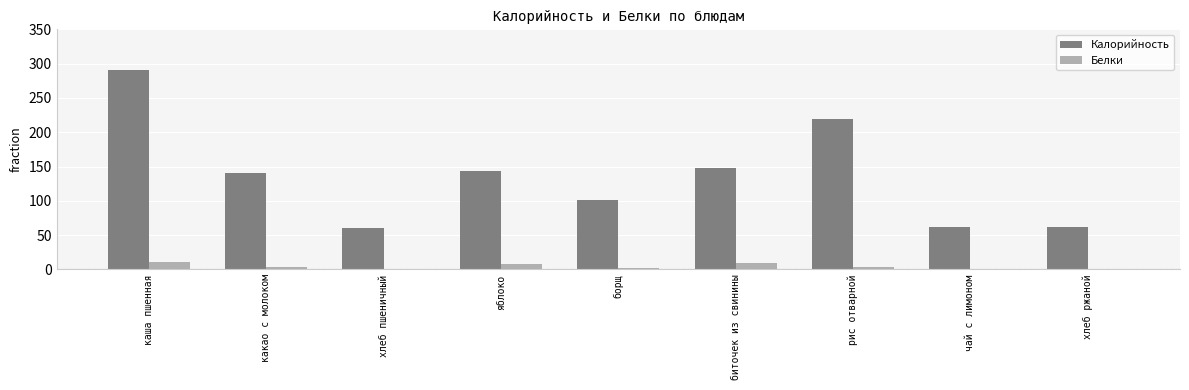

Between каша пшенная and яблоко, which series saw the biggest shift?

Калорийность